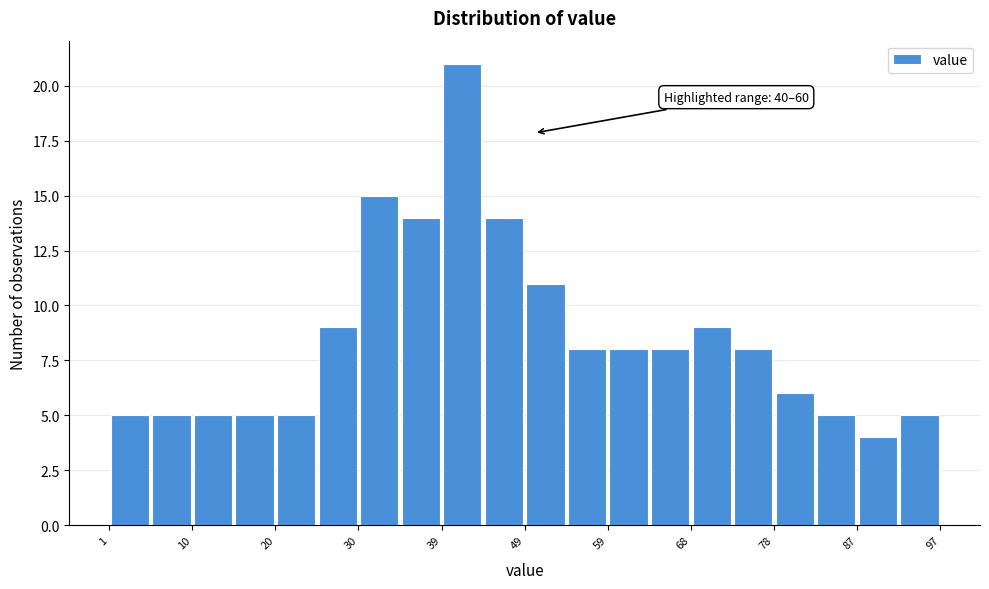

Which range on the x-axis has the tallest bar?

39 to 44